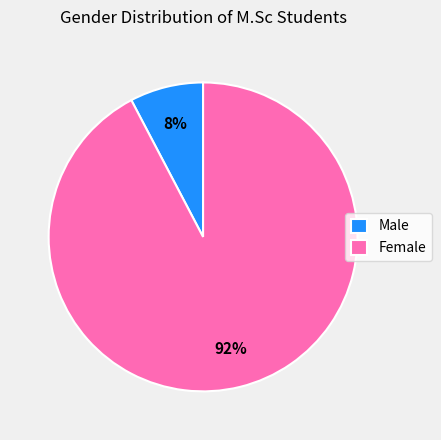

Rank the categories by value from lowest to highest.

Male, Female